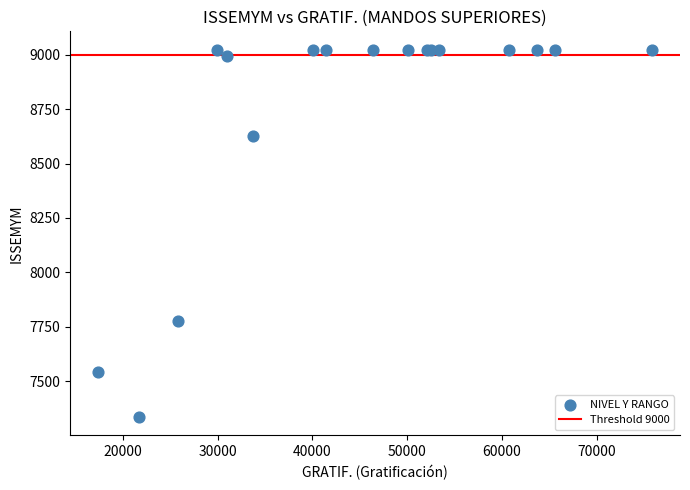

What Y value in the scatter plot is closest to 8179?

7778.1